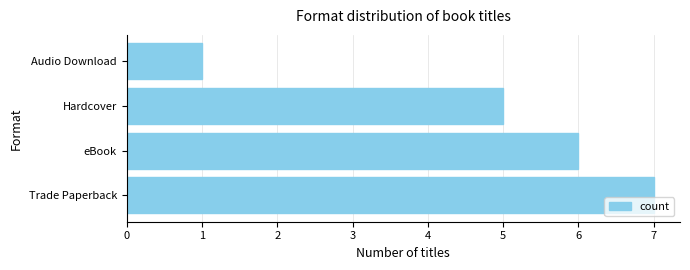

How many bars are there in total?

4